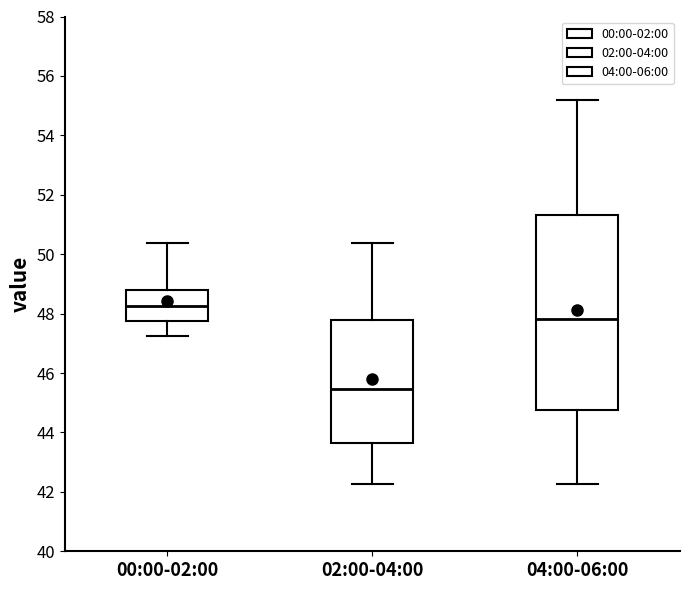

Which box is the tallest, from its lower edge to its upper edge?

04:00-06:00